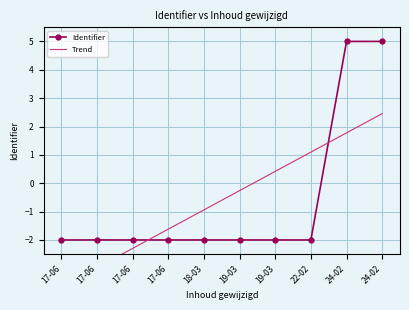

Which series has the largest total across all categories?

Trend